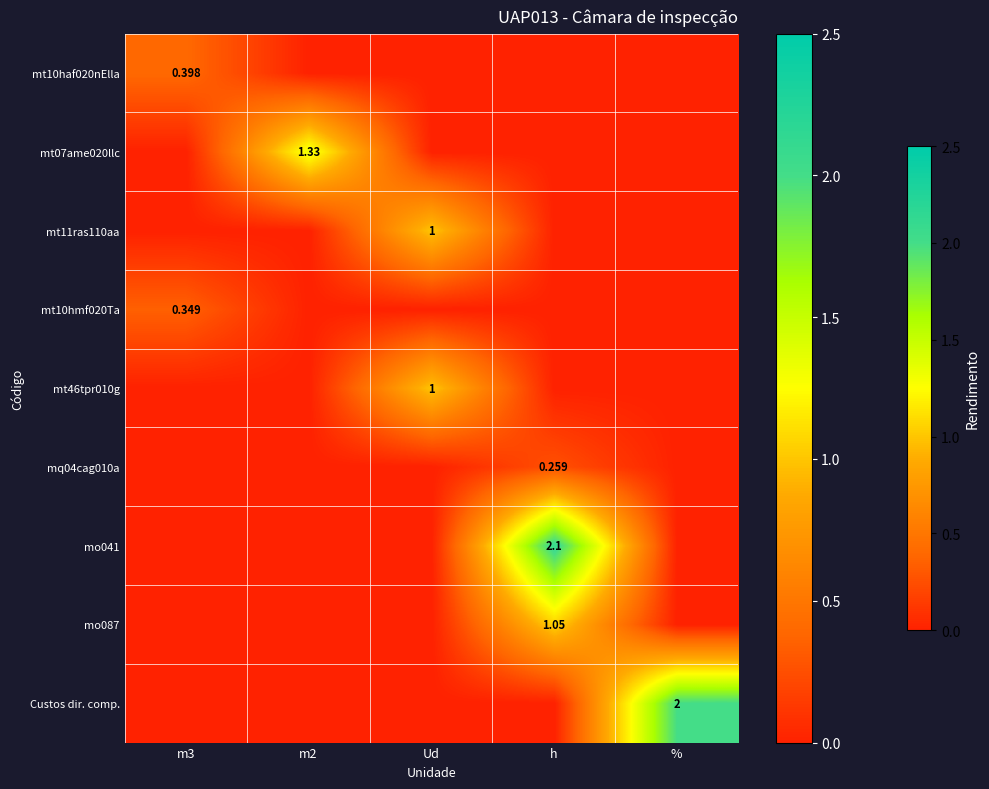

At which category is the sum across all series the highest?

h